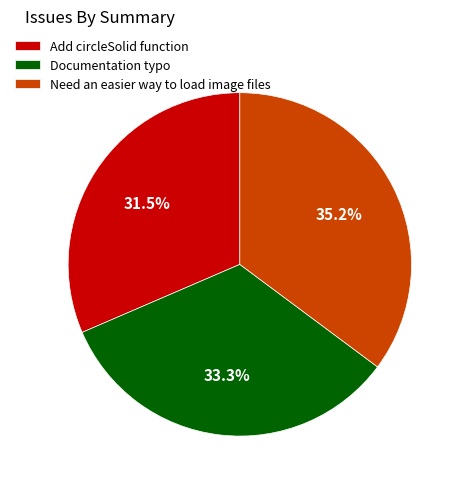

What is the total percentage of Need an easier way to load image files and Add circleSolid function?

66.7%